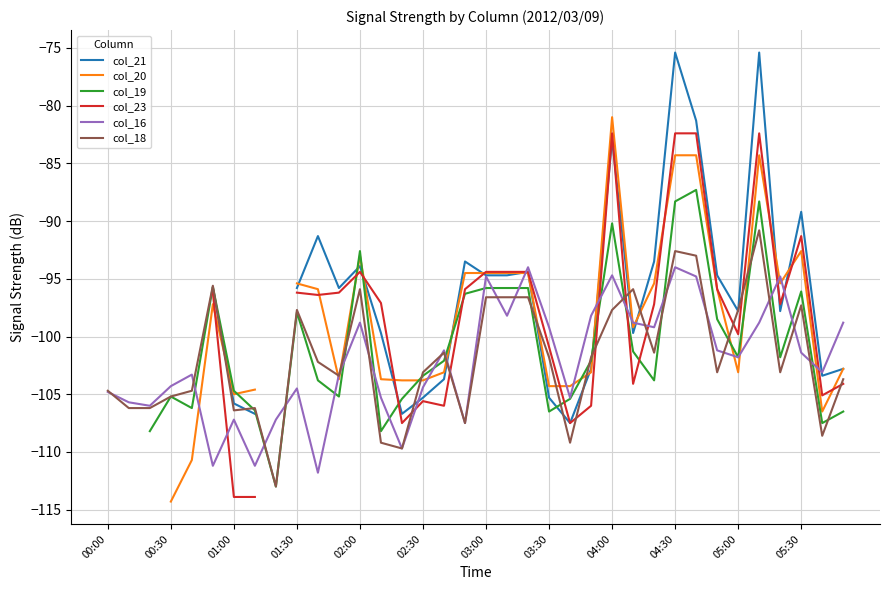

Count the col_19 values in the range -106 to -95.

21